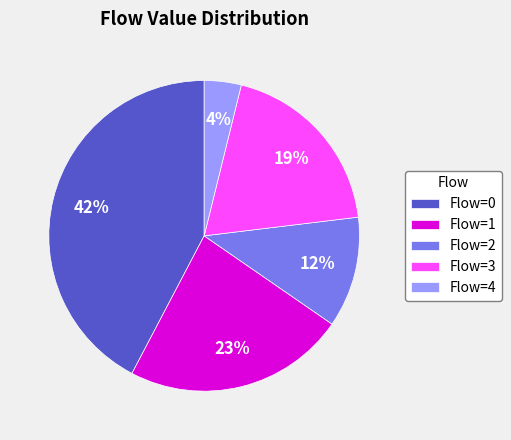

To the nearest percent, what is the average slice percentage?

20%